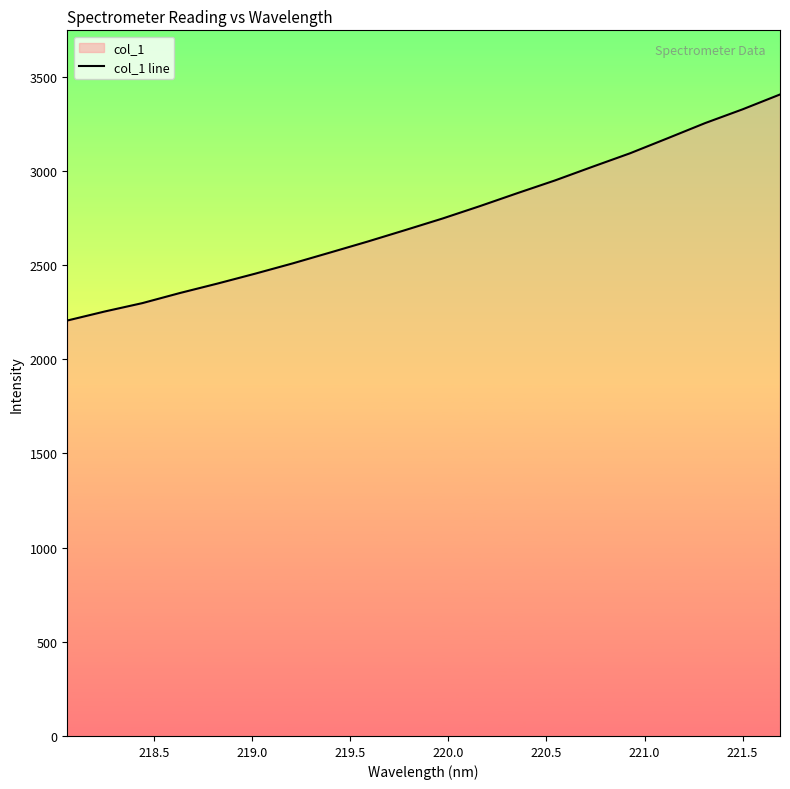

What is the smallest value displayed?

2205.6